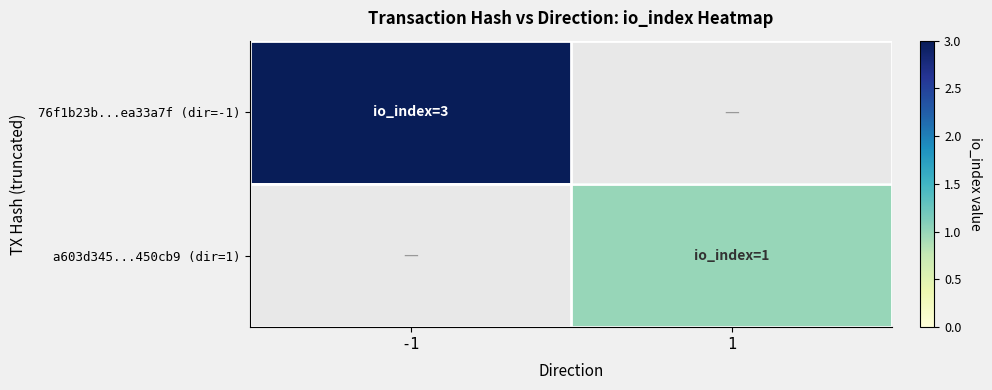

Count the number of data series in this chart.

2